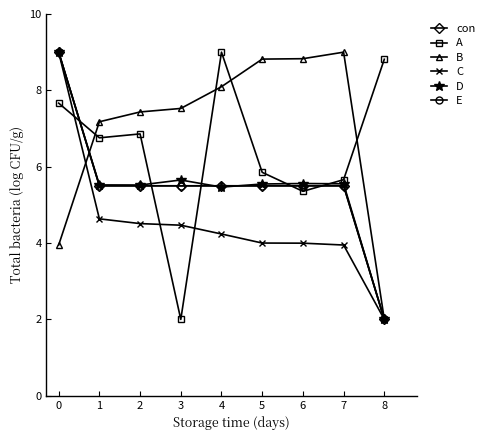

Does the chart have visible grid lines?

No